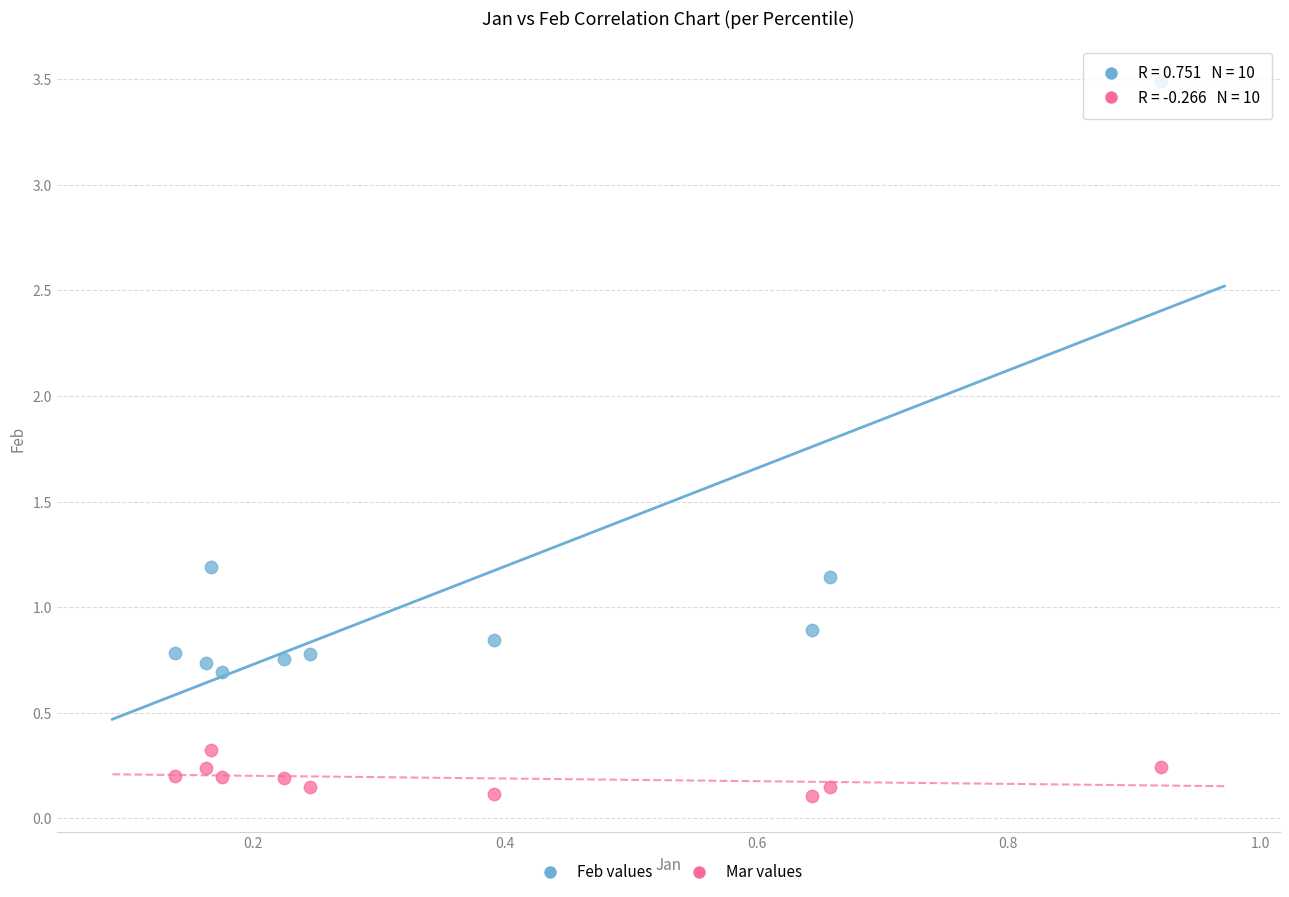

Across all data points, what is the range of Y values (max minus min)?

3.4